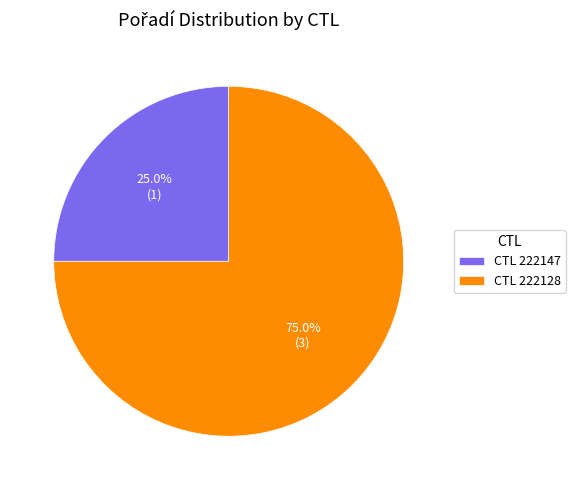

How much of the chart is everything except CTL 222128?

25.0%